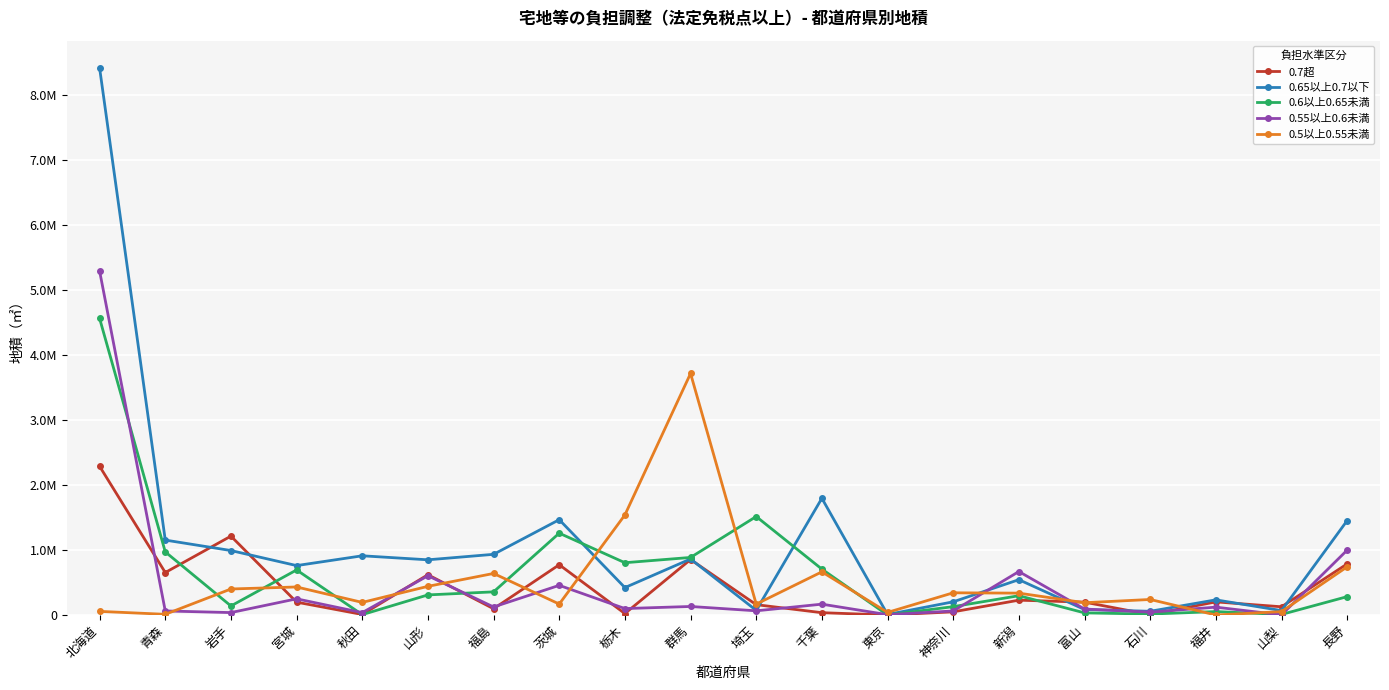

At 岩手, list the series in order from smallest to largest.

0.55以上0.6未満, 0.6以上0.65未満, 0.5以上0.55未満, 0.65以上0.7以下, 0.7超